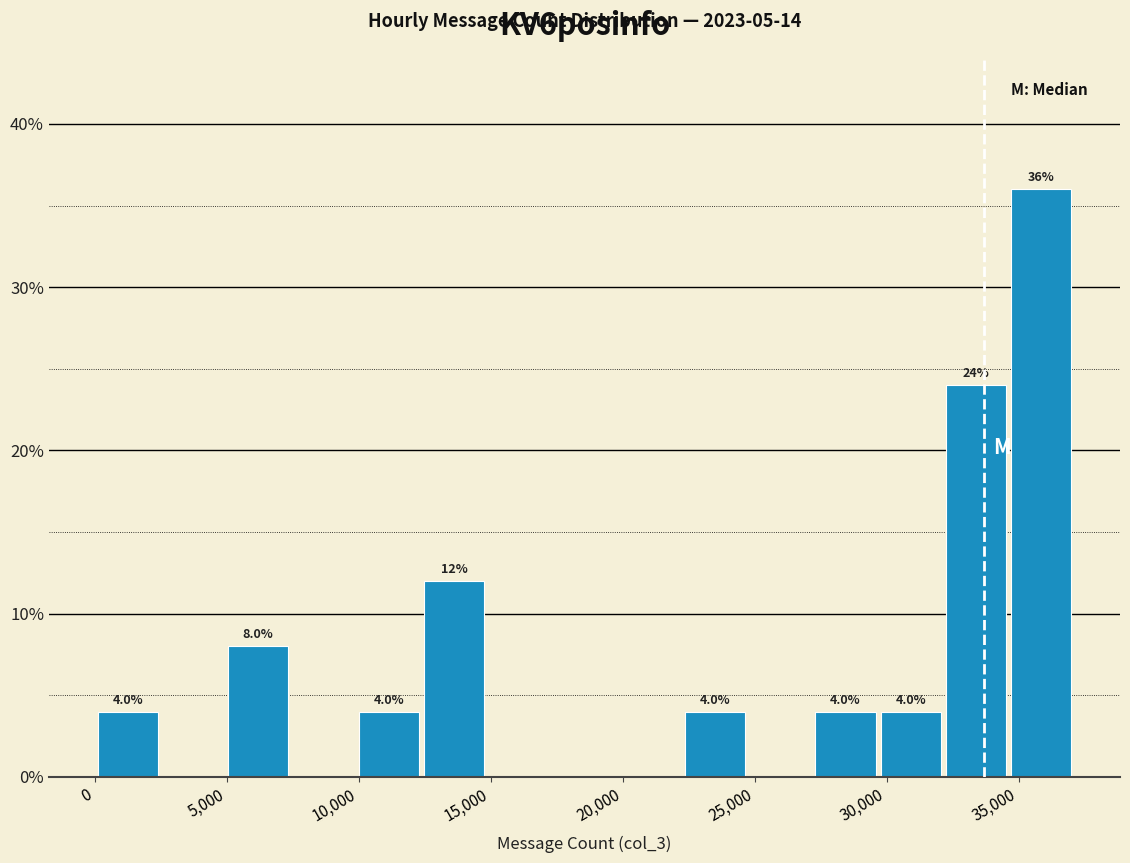

Which range on the x-axis has the tallest bar?

34500 to 37000